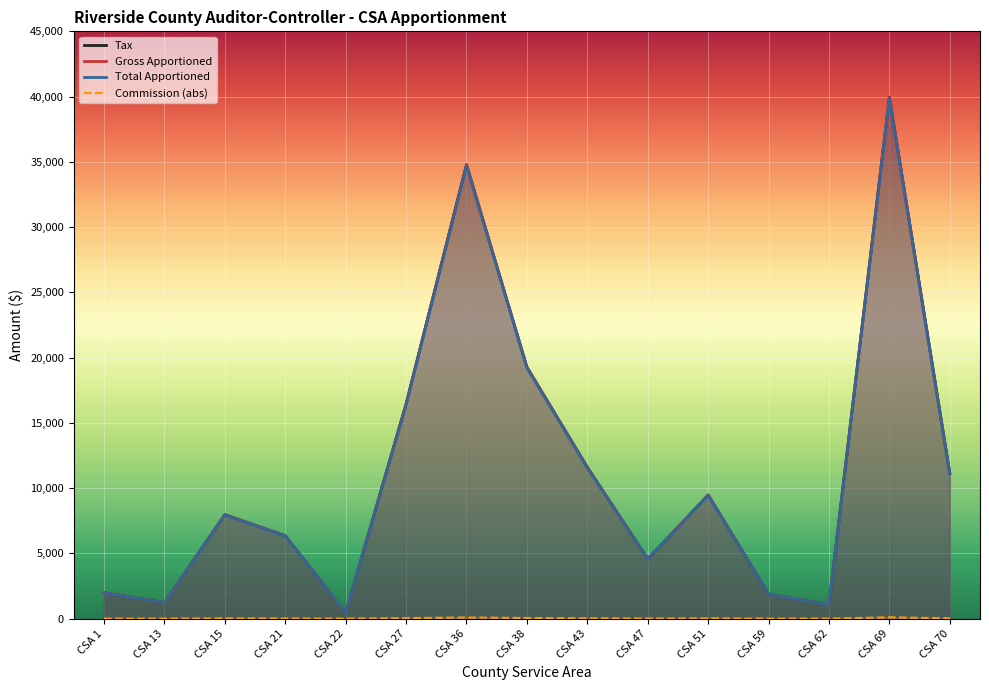

True or false: Total Apportioned and Commission (abs) cross at least once.

False